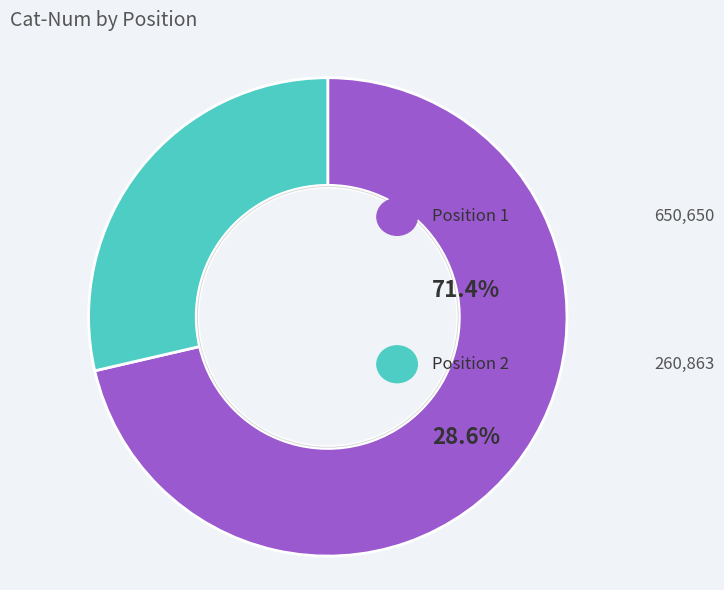

What is the largest slice in the pie chart?

Position 1